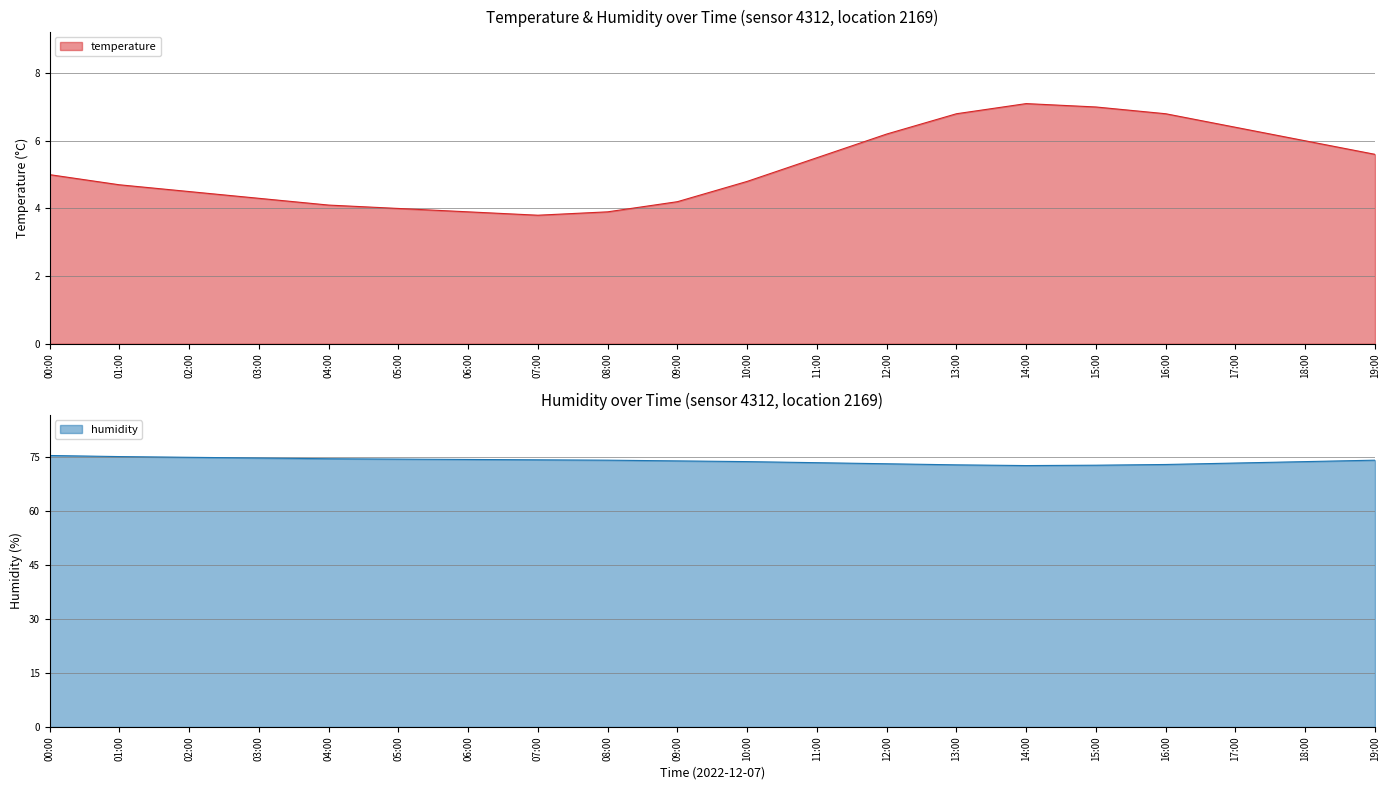

Rank the series by their maximum value, from lowest to highest.

temperature, humidity